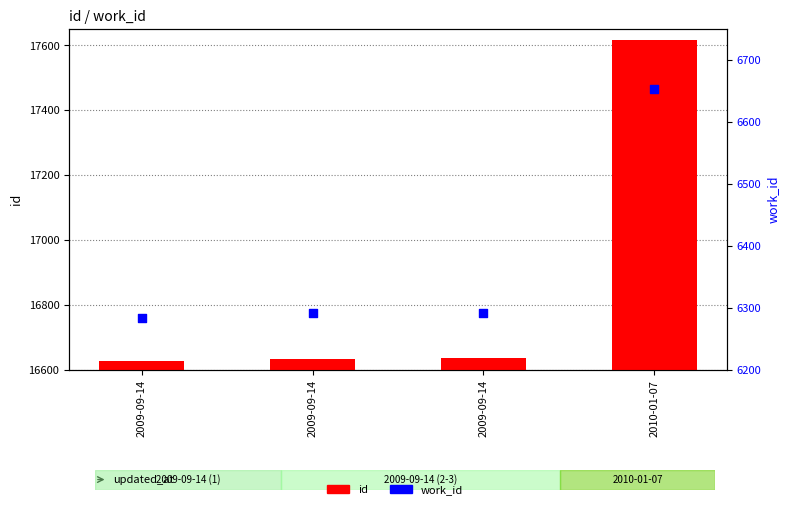

At how many categories does at least one series exceed 15755?

4